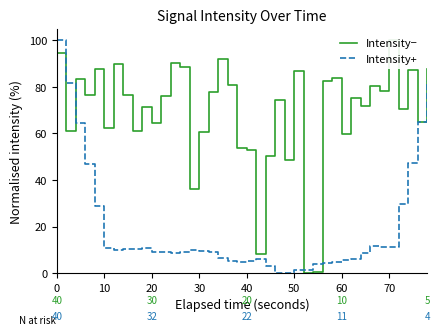

The value of Intensity+ at 70 is 2.7. True or false?

False